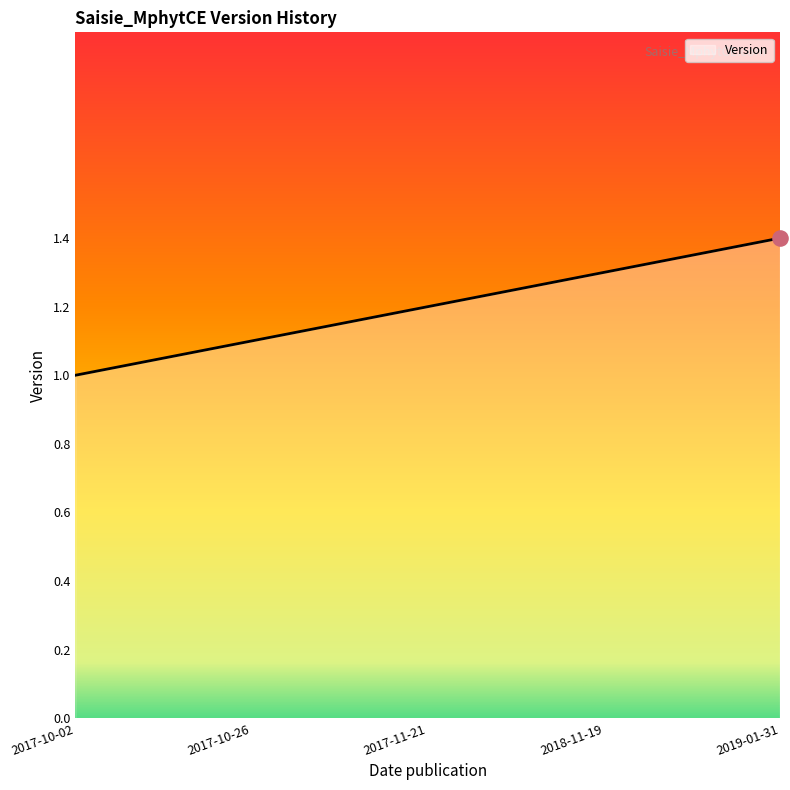

Between 2017-11-21 and 2017-10-02, which is larger?

2017-11-21